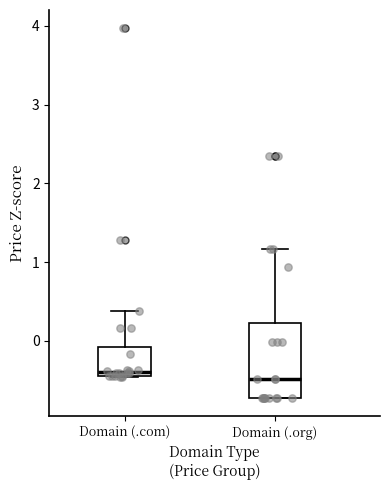

Reading left to right, read every box against the y-axis: the position of its median line, the range the box covers, and the ends of its whiskers. The values are not printed on the chart, so give them approximately, as read against the axis.

Domain (.com): median -0.4 (just above the box's lower edge), box -0.4 to -0.1, whiskers -0.5 to 0.4
Domain (.org): median -0.5, box -0.7 to 0.2, whiskers -0.7 to 1.2